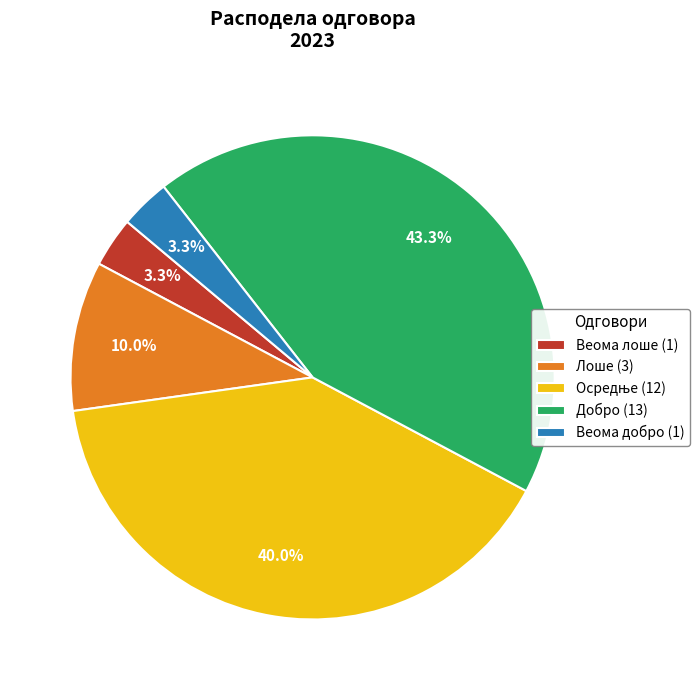

To the nearest percent, what is the difference between the largest and smallest slice percentages?

40%